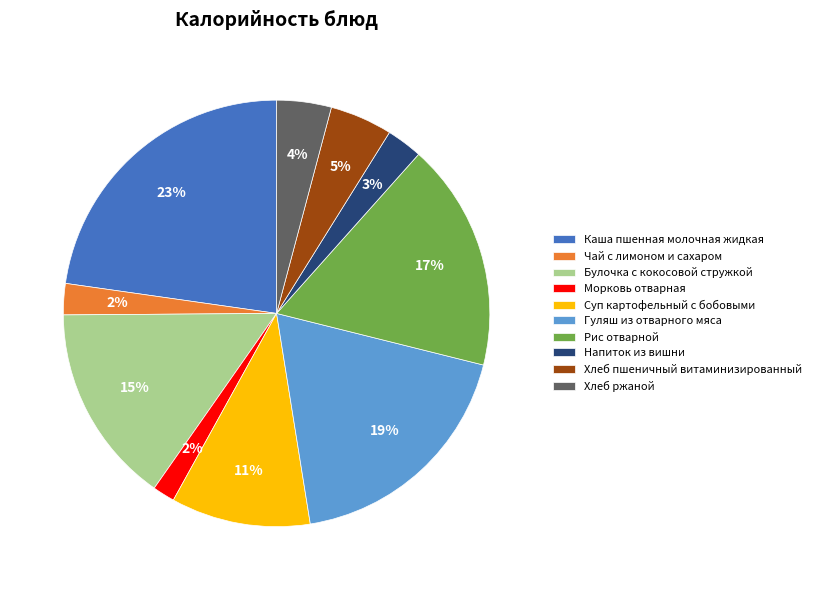

How many slices are in this pie chart?

10